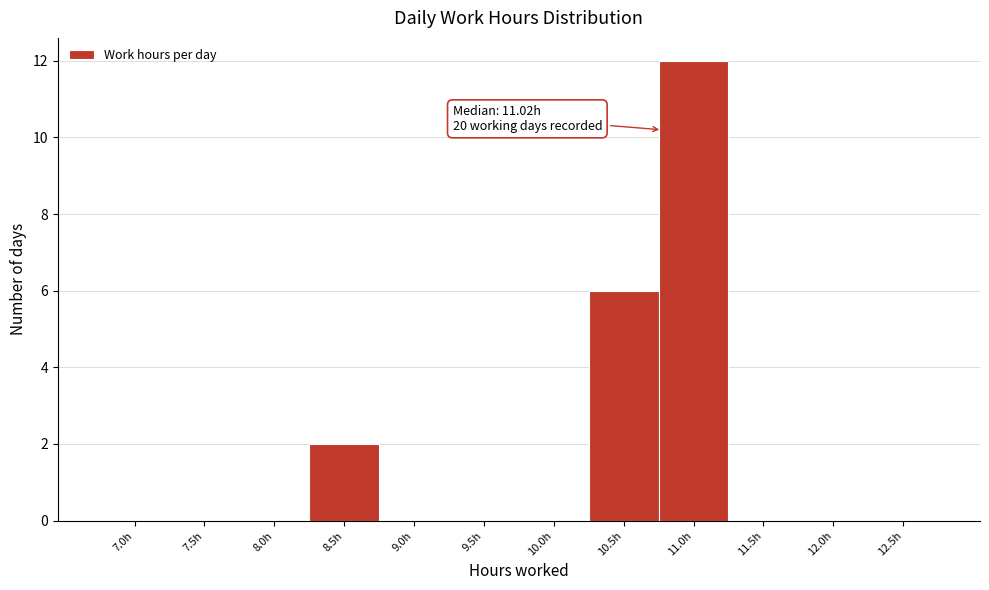

Reading right to left, extract all data points from this chart.

12.5h=0	12.0h=0	11.5h=0	11.0h=12	10.5h=6	10.0h=0	9.5h=0	9.0h=0	8.5h=2	8.0h=0	7.5h=0	7.0h=0